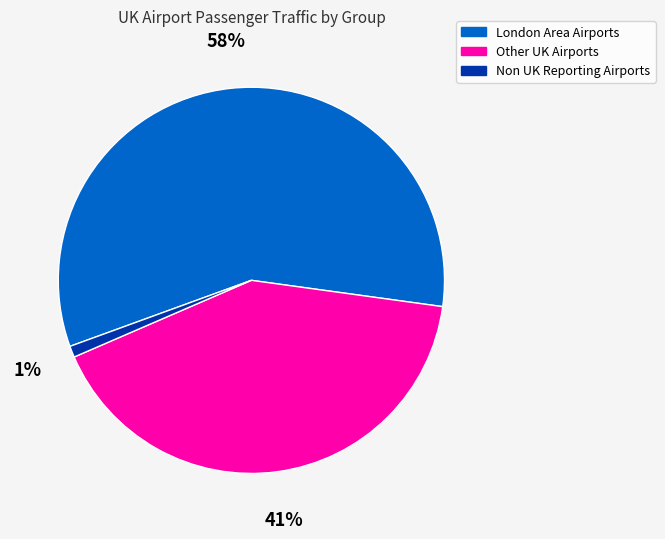

Rank the categories by value from lowest to highest.

Non UK Reporting Airports, Other UK Airports, London Area Airports